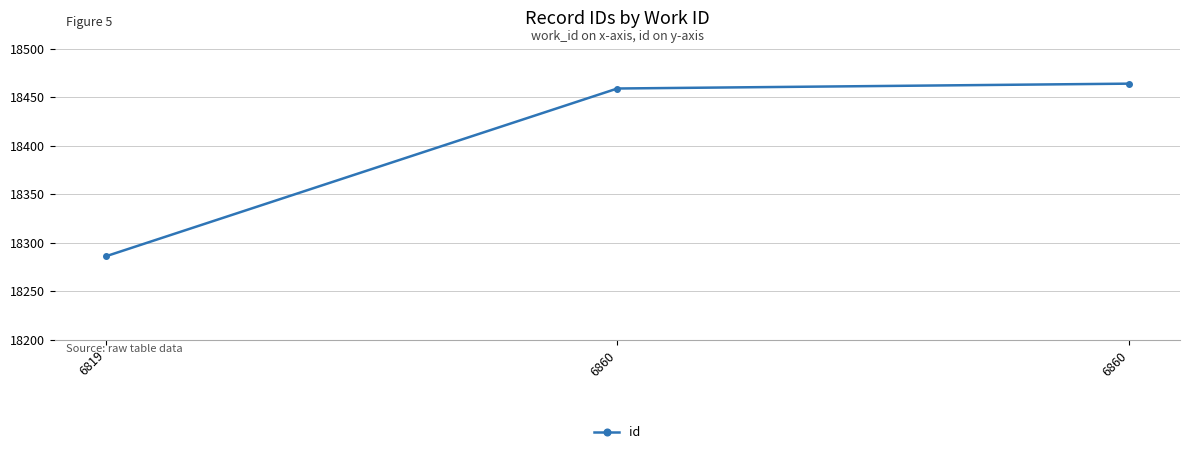

Which label corresponds to the largest value in the chart?

6860